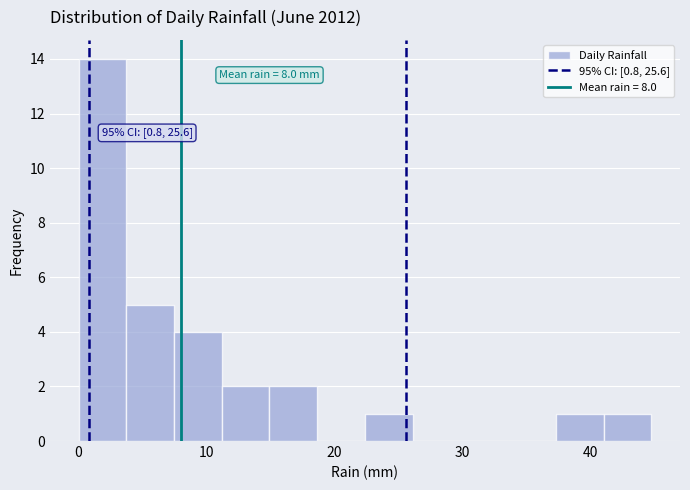

Read against the x-axis, roughly where is the centre of the tallest bar?

2